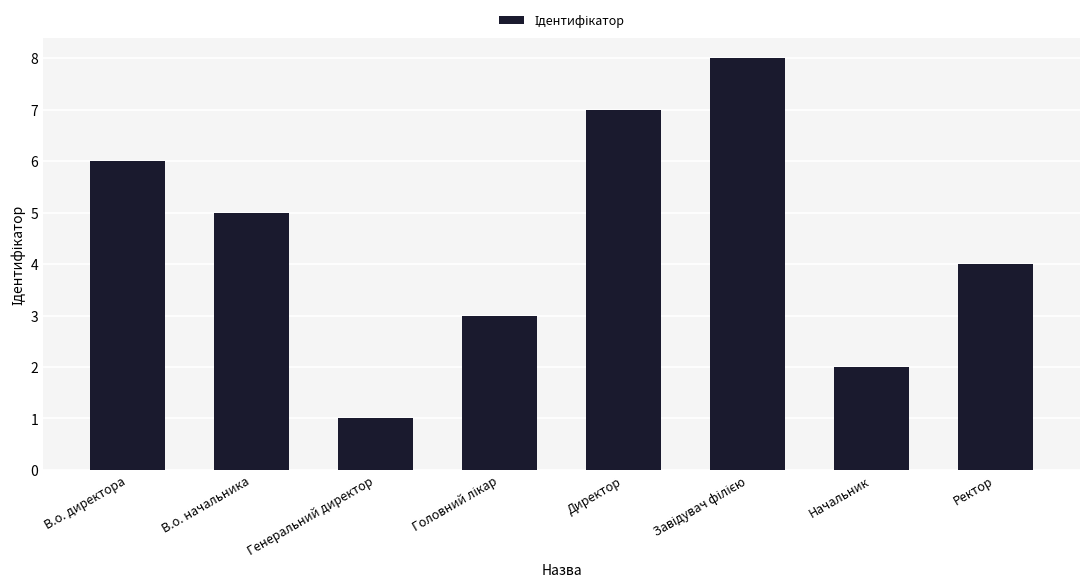

What is the change in value from В.о. директора to Начальник?

-4